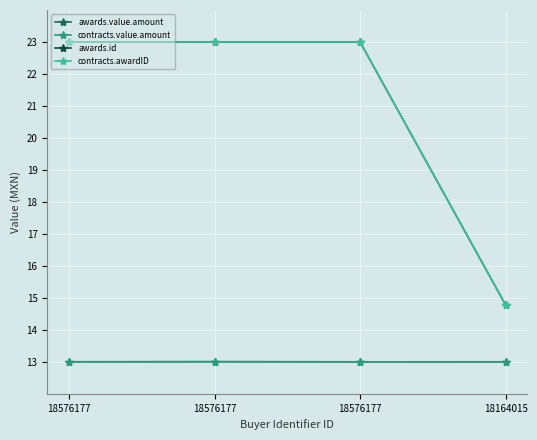

How many lines are shown in the chart?

4